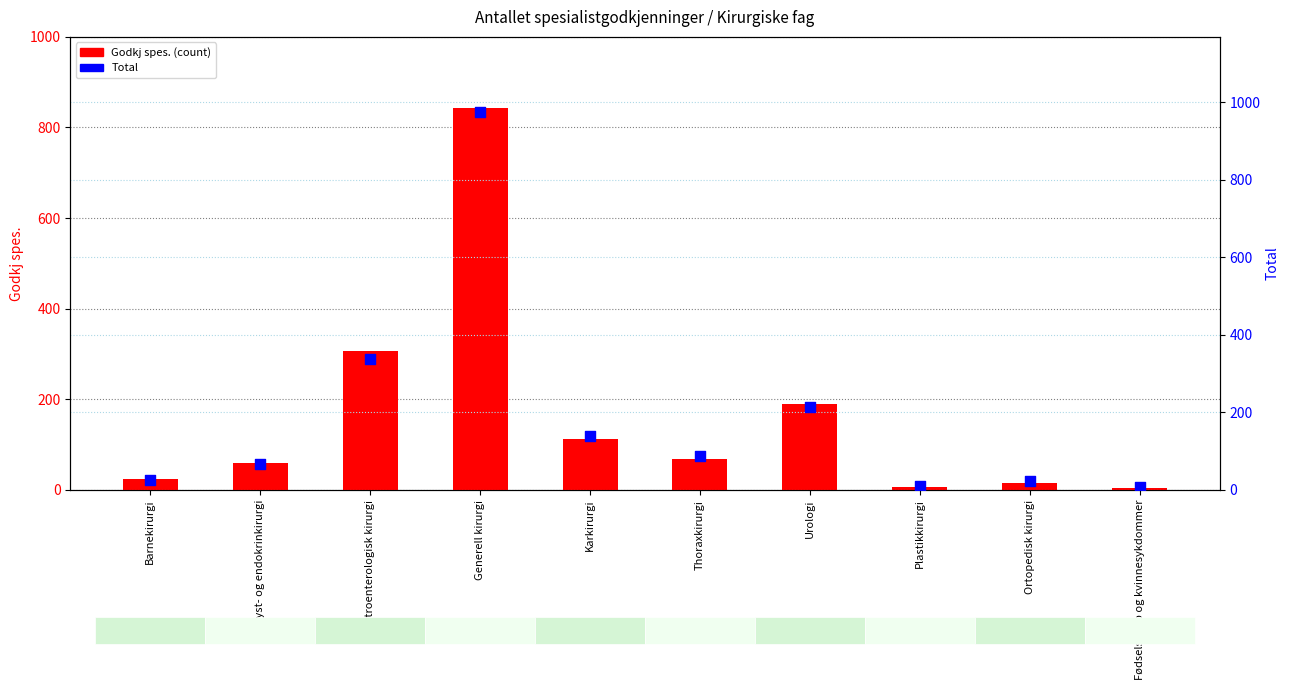

Which series contains the highest Y value?

Total